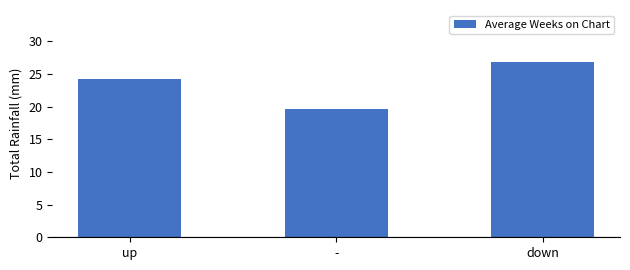

What is the maximum value shown in the chart?

26.8